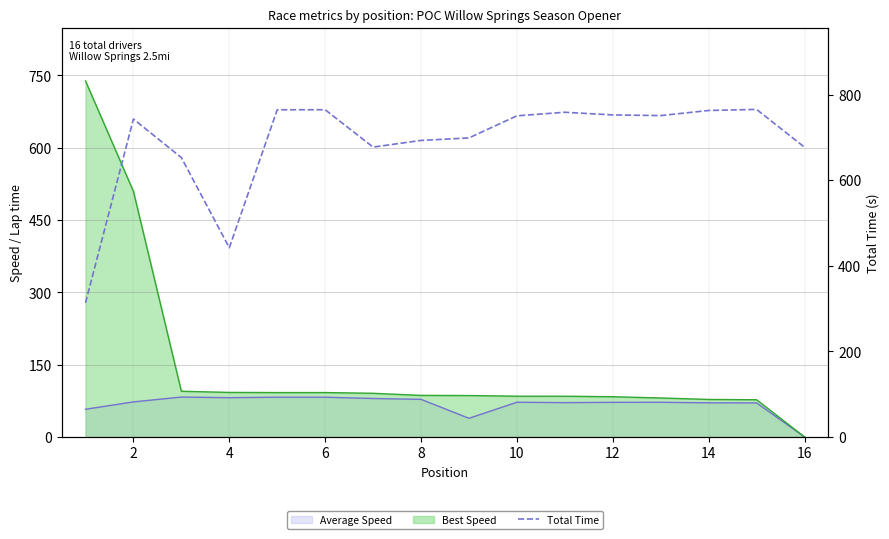

Count the number of categories in the chart.

16